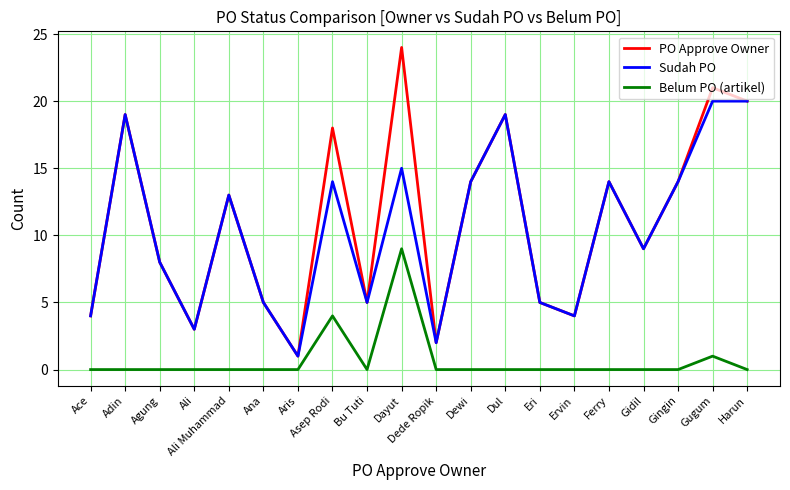

At which label does PO Approve Owner reach its minimum?

Aris